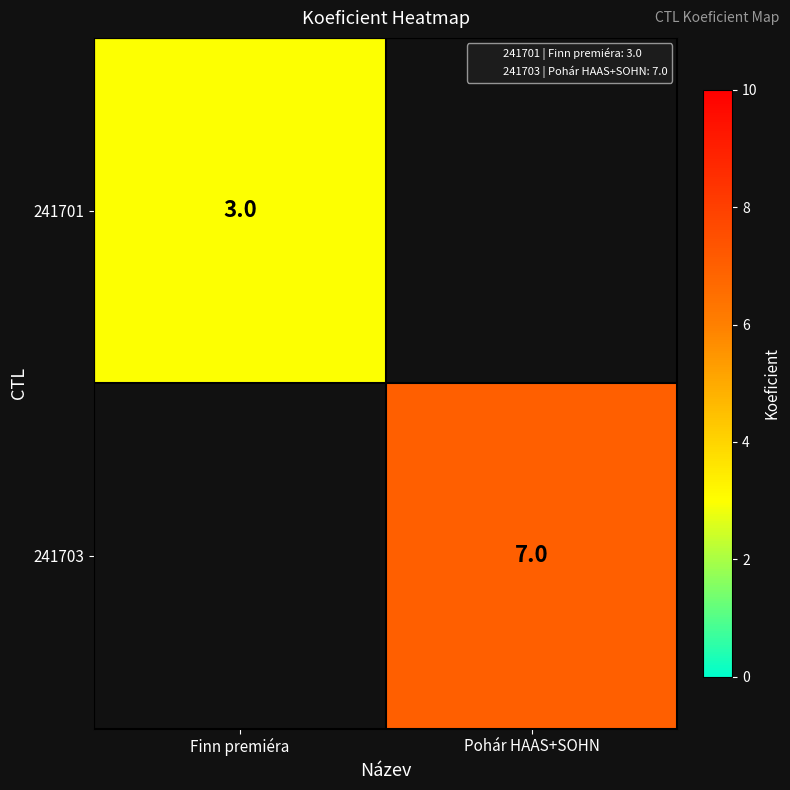

Where is 241701 nearest to the value 3?

Finn premiéra